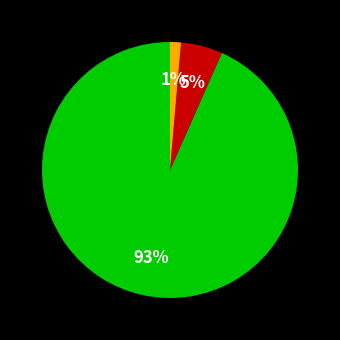

Is there any slice that represents more than half of the pie?

Yes